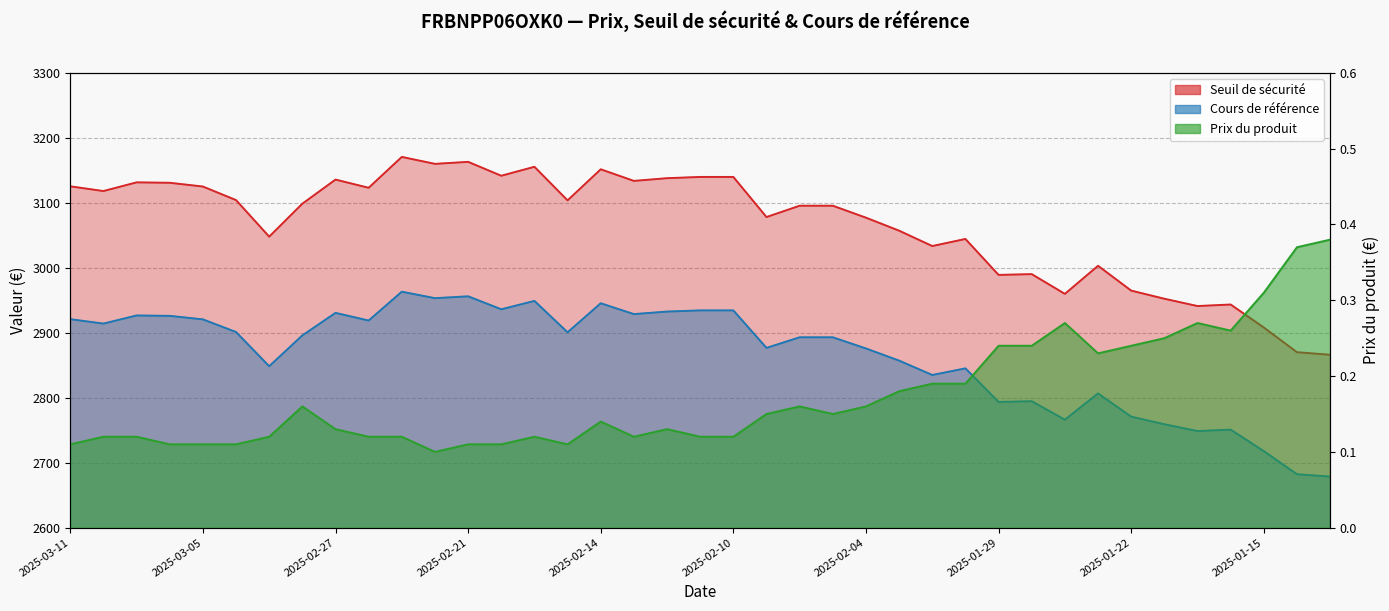

Reading left to right, what are all the values shown in this chart?

Seuil de sécurité: 3125.4	3118.1	3131.5	3130.8	3125.0	3104.2	3047.9	3098.6	3135.7	3123.1	3170.6	3159.9	3163.0	3141.6	3155.4	3103.7	3151.6	3133.7	3137.9	3139.8	3139.8	3078.1	3095.5	3095.5	3077.1	3057.1	3033.4	3044.4	2989.0	2990.2	2959.8	3003.1	2964.9	2952.3	2941.1	2943.5	2908.0	2870.1	2866.1
Cours de référence: 2920.9	2914.1	2926.6	2926.0	2920.6	2901.1	2848.5	2895.9	2930.6	2918.8	2963.2	2953.2	2956.1	2936.1	2949.0	2900.7	2945.4	2928.7	2932.6	2934.4	2934.4	2876.7	2893.0	2893.0	2875.8	2857.1	2835.0	2845.2	2793.5	2794.6	2766.2	2806.6	2770.9	2759.2	2748.7	2750.9	2717.8	2682.3	2678.6
Prix du produit: 0.1	0.1	0.1	0.1	0.1	0.1	0.1	0.2	0.1	0.1	0.1	0.1	0.1	0.1	0.1	0.1	0.1	0.1	0.1	0.1	0.1	0.1	0.2	0.1	0.2	0.2	0.2	0.2	0.2	0.2	0.3	0.2	0.2	0.2	0.3	0.3	0.3	0.4	0.4